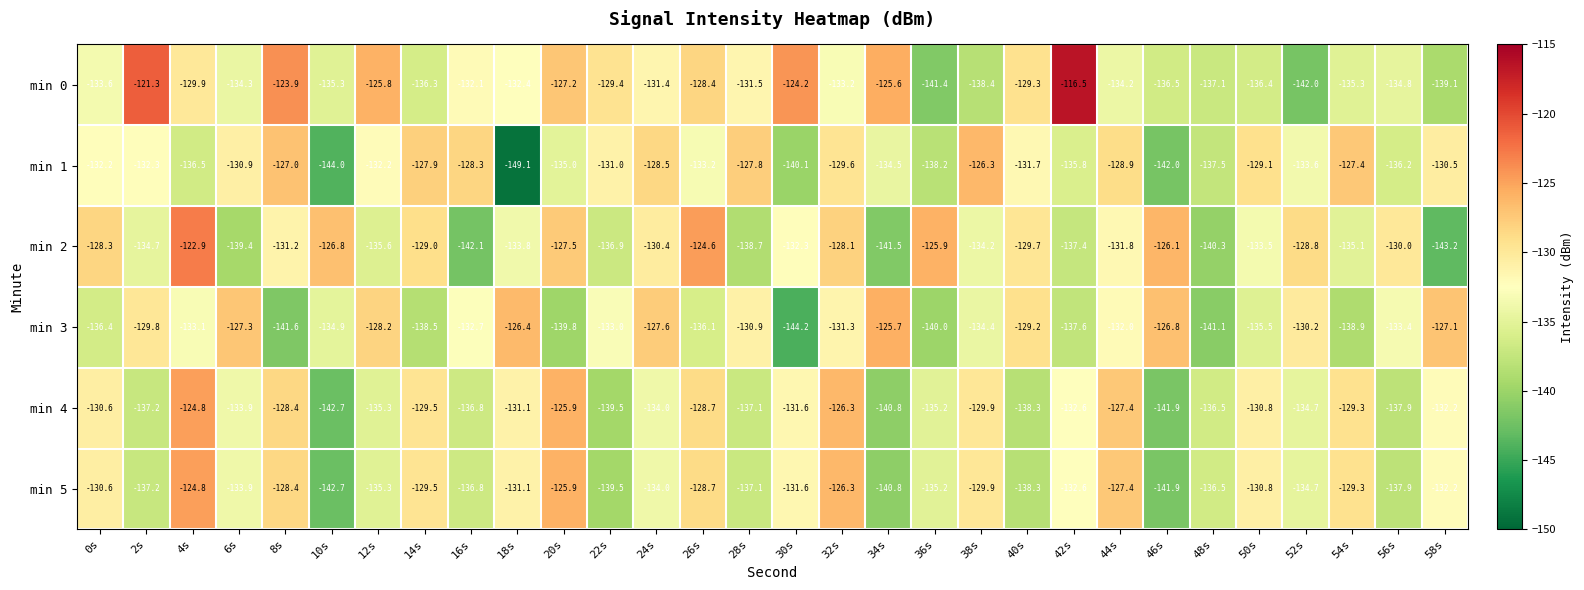

How many data points in min 0 are less than -132?

17